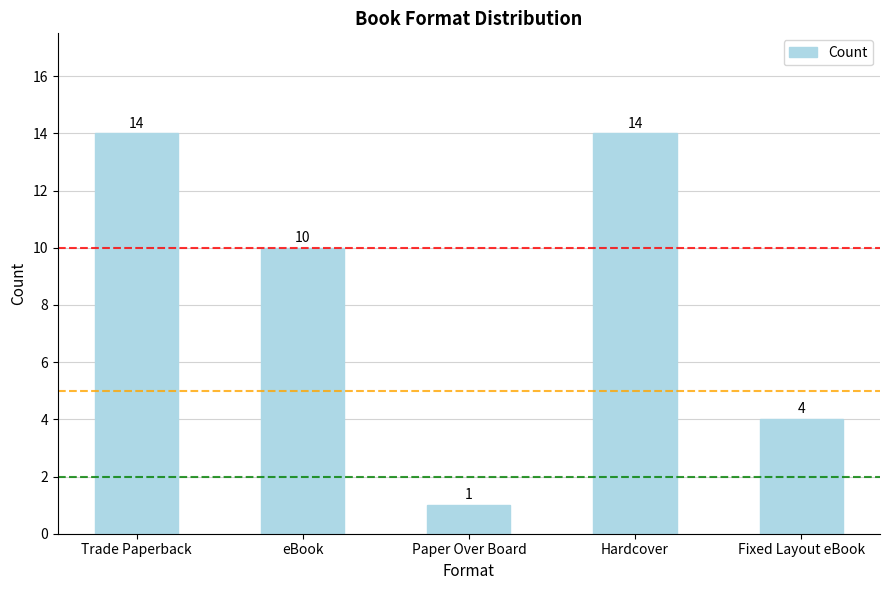

Reading left to right, transcribe all the data shown in this chart.

Trade Paperback=14	eBook=10	Paper Over Board=1	Hardcover=14	Fixed Layout eBook=4